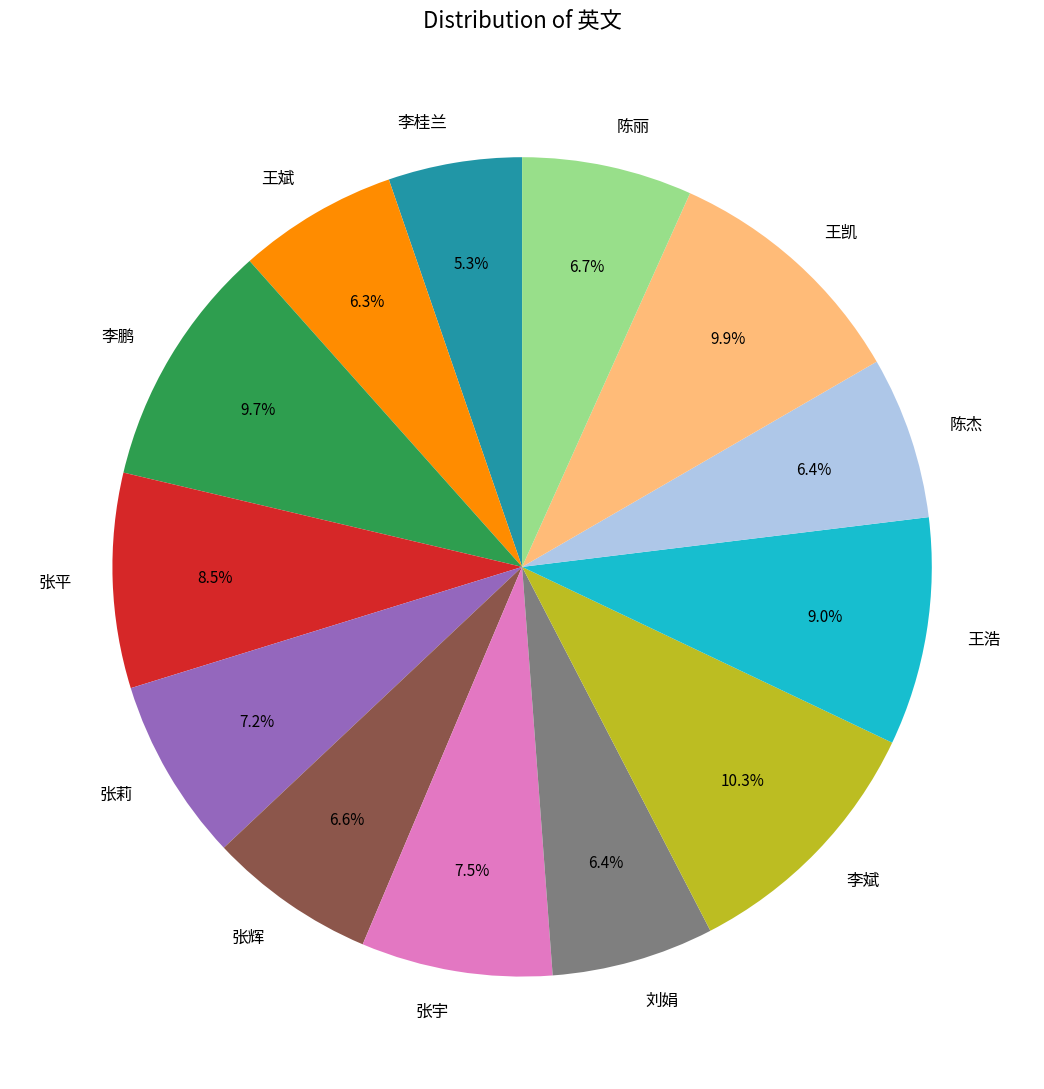

Which has a higher value, 张辉 or 李桂兰?

张辉